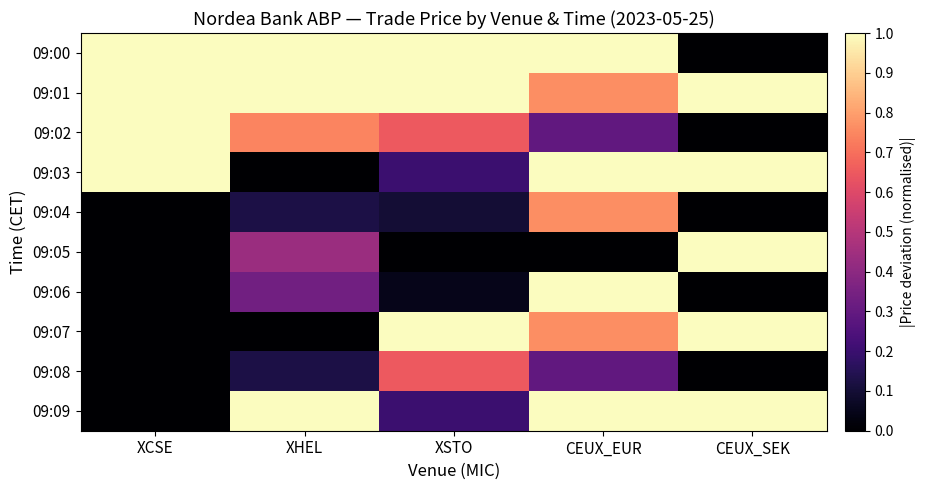

What is the greatest value displayed?

1.0